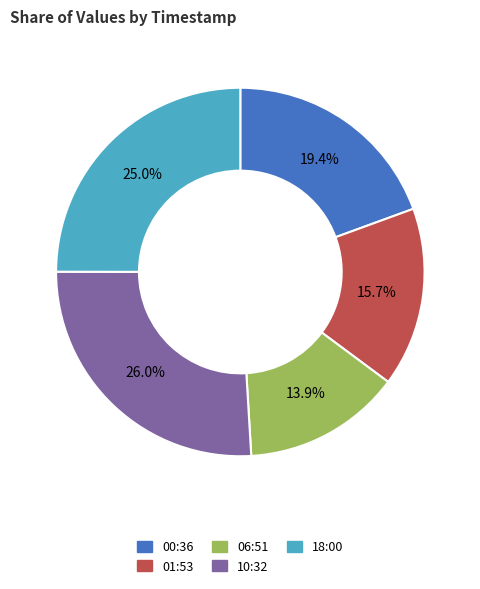

What percentage do 00:36 and 10:32 together represent?

45.4%